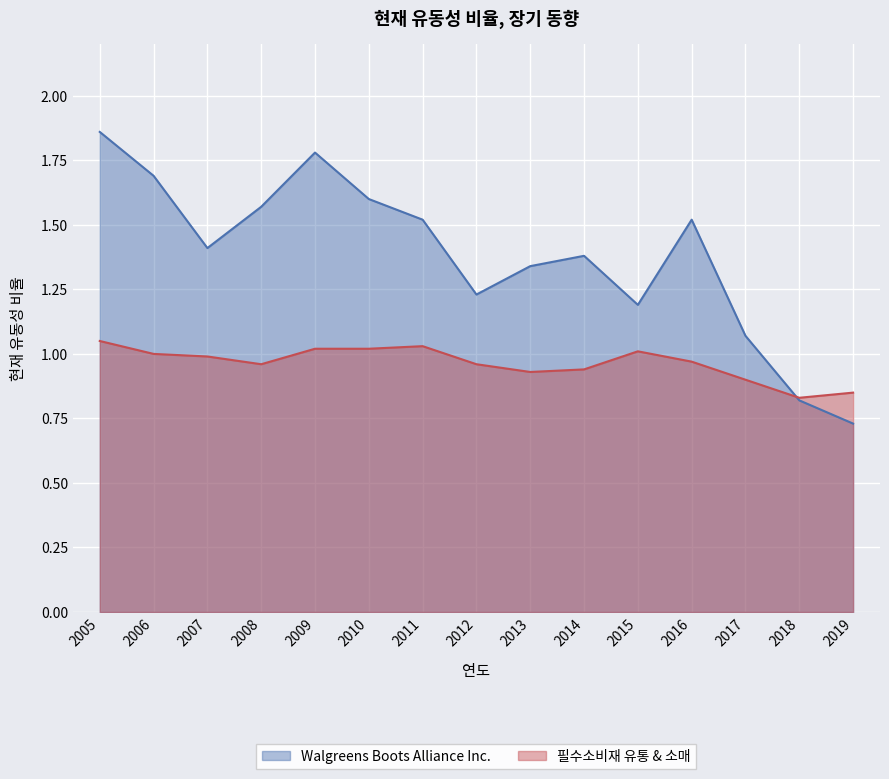

Where is Walgreens Boots Alliance Inc. nearest to the value 1?

2017